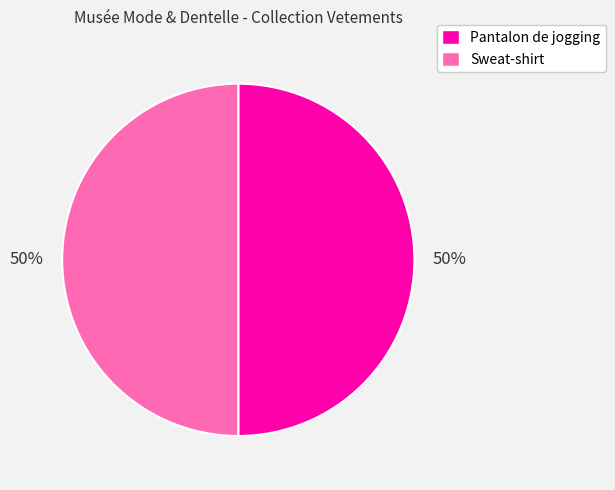

Is the sum of Pantalon de jogging and Sweat-shirt greater than half?

Yes